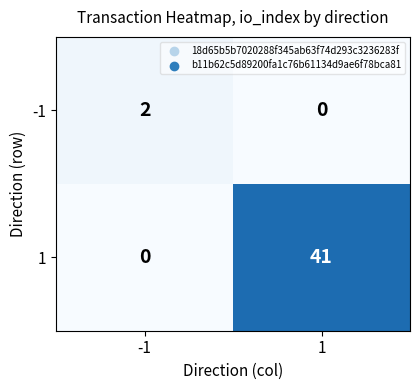

How many distinct data groups are displayed?

2